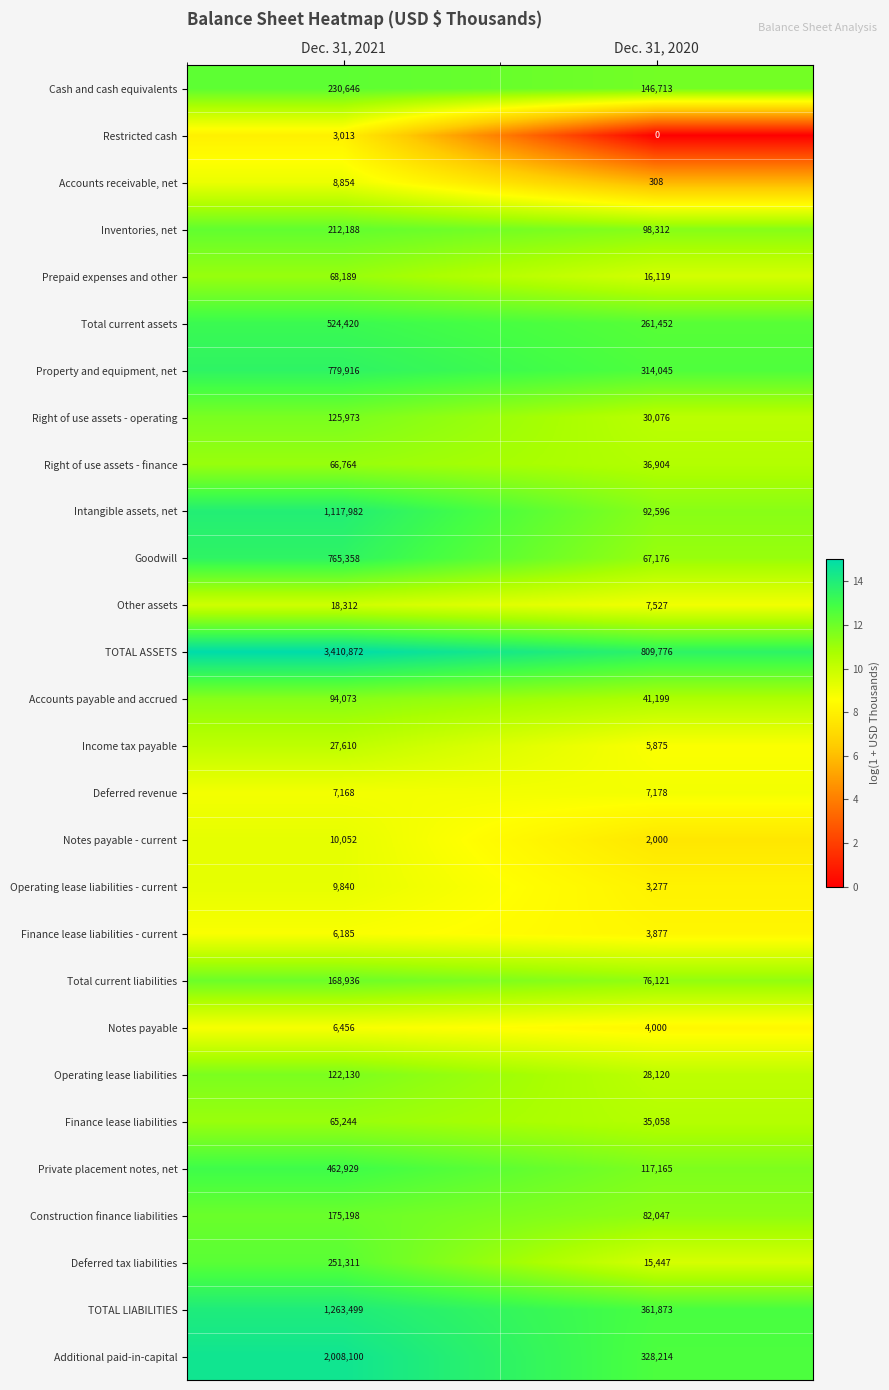

What is the maximum value shown in the chart?

3410872